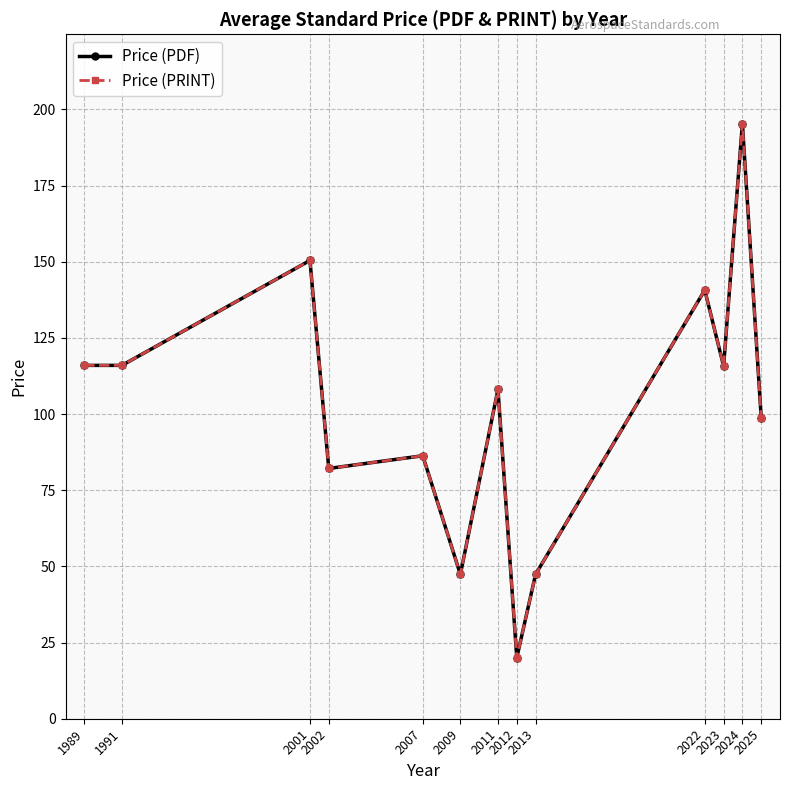

Is this an area chart (filled region under the line)?

No